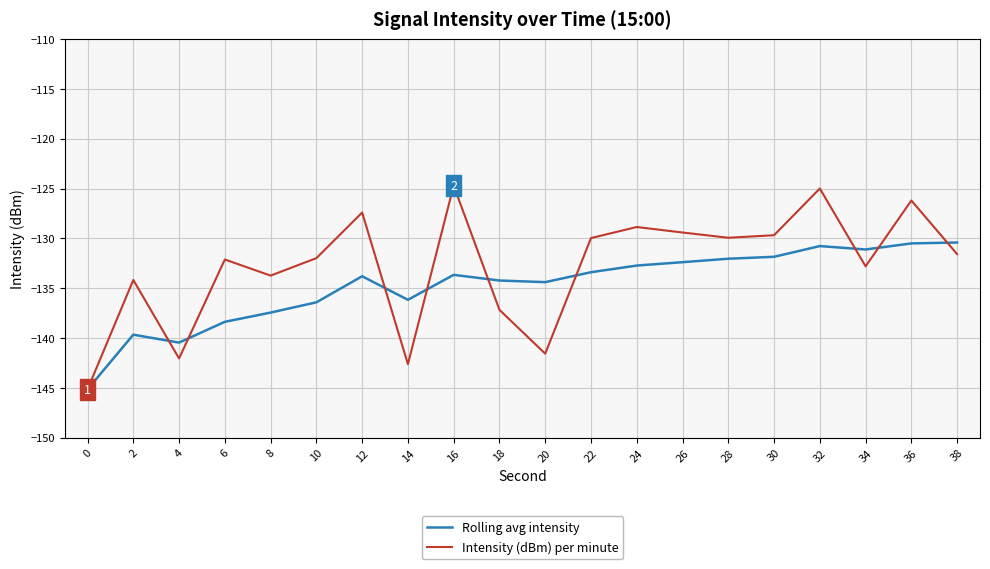

The Intensity (dBm) per minute series shows -124.7 at 16. True or false?

True